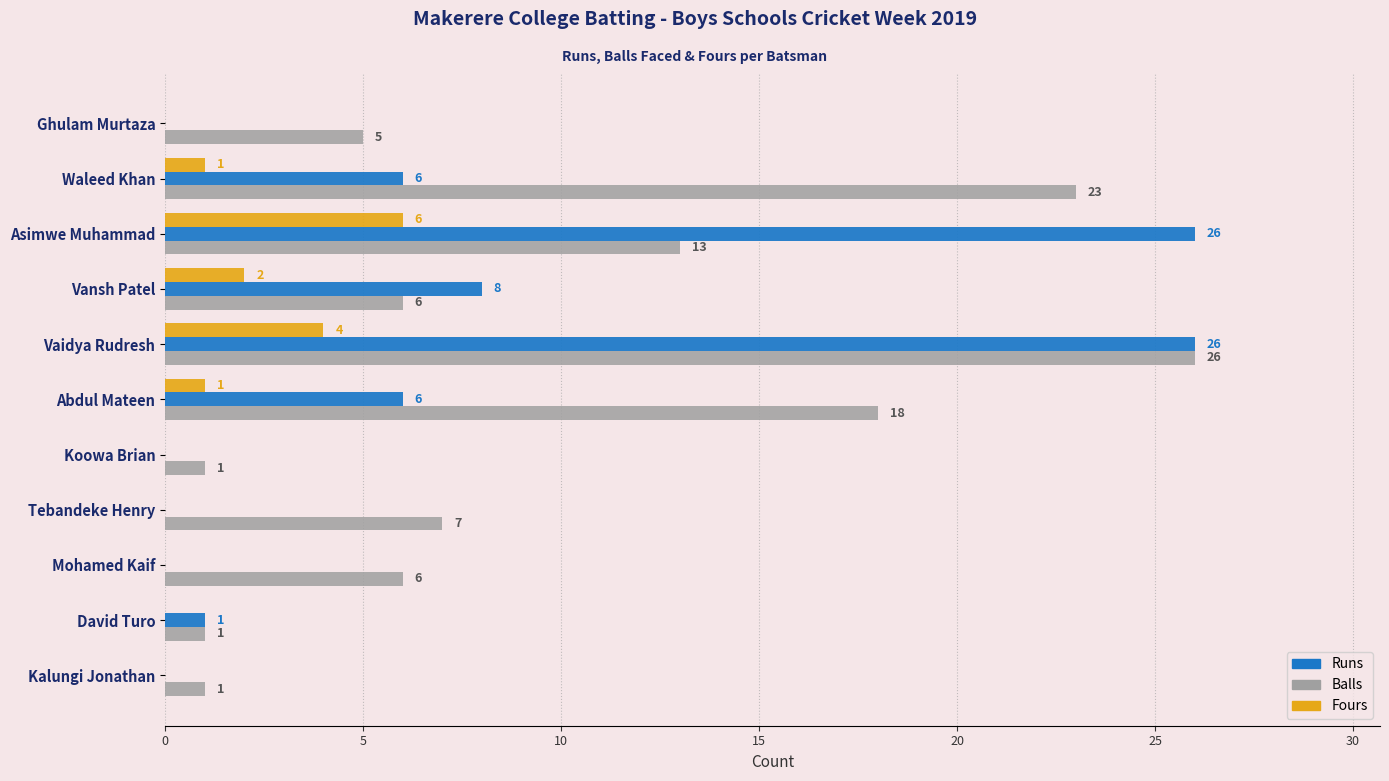

The Fours series shows -4 at Kalungi Jonathan. True or false?

False